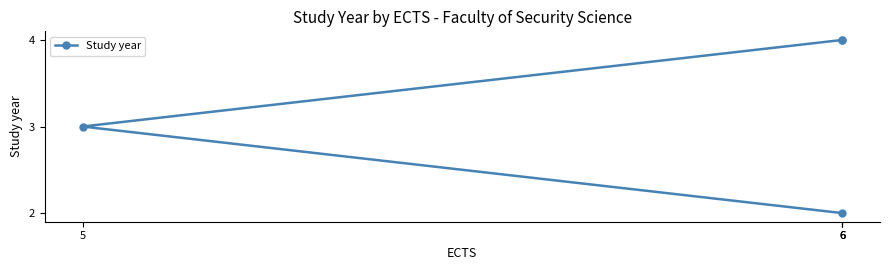

At which label is the value closest to 3?

5